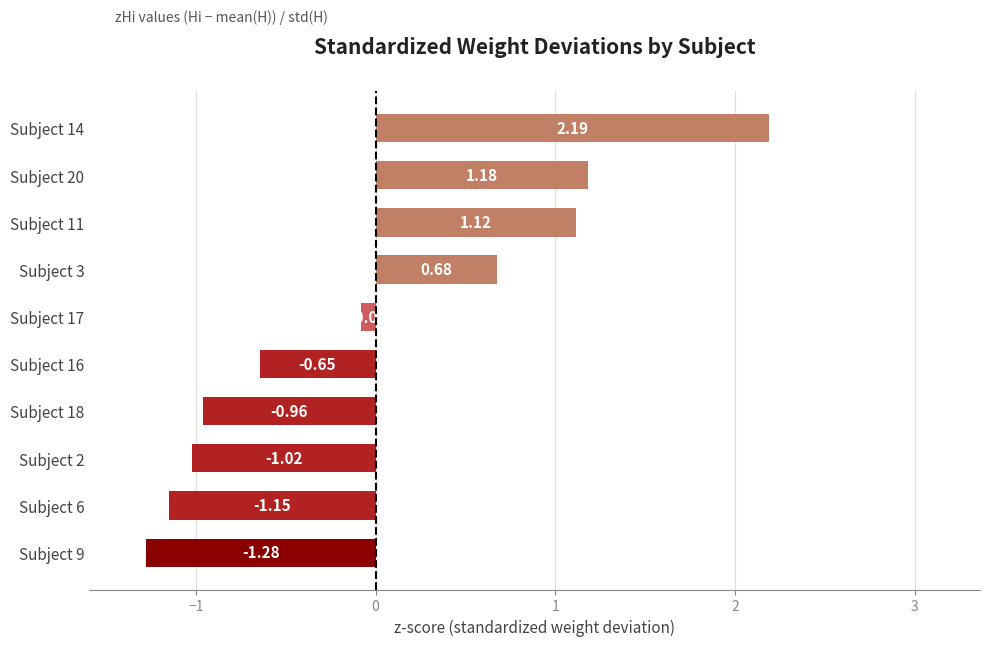

What is the change in value from Subject 9 to Subject 11?

+2.4